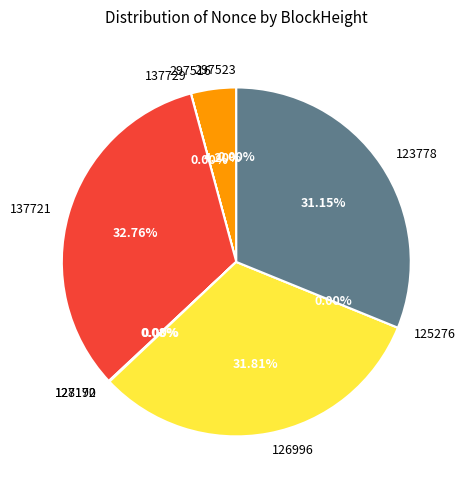

How much of the chart is everything except 137729?

100.0%